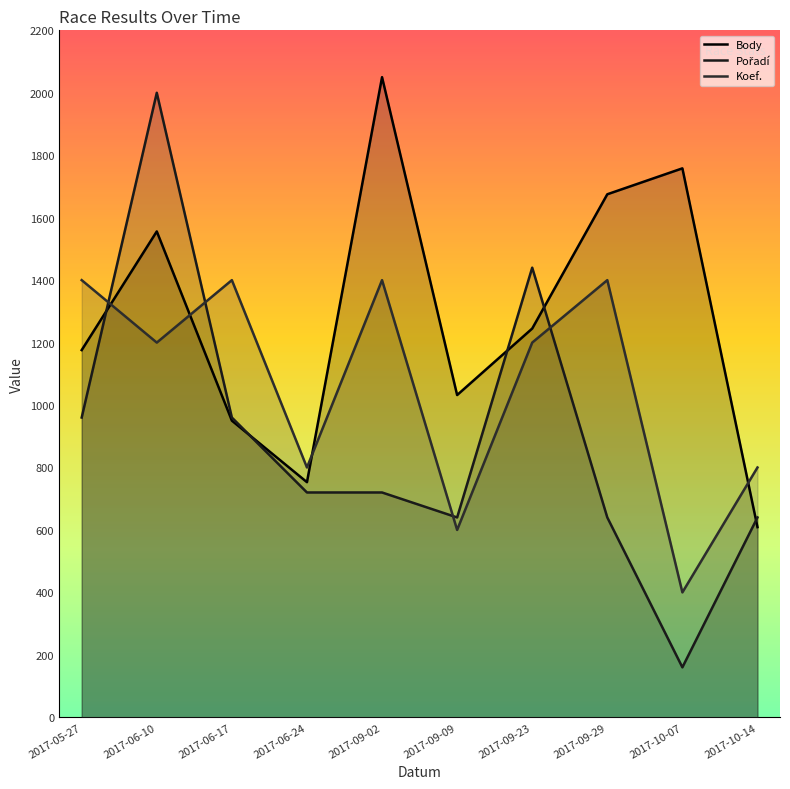

Which series has the largest total across all categories?

Body